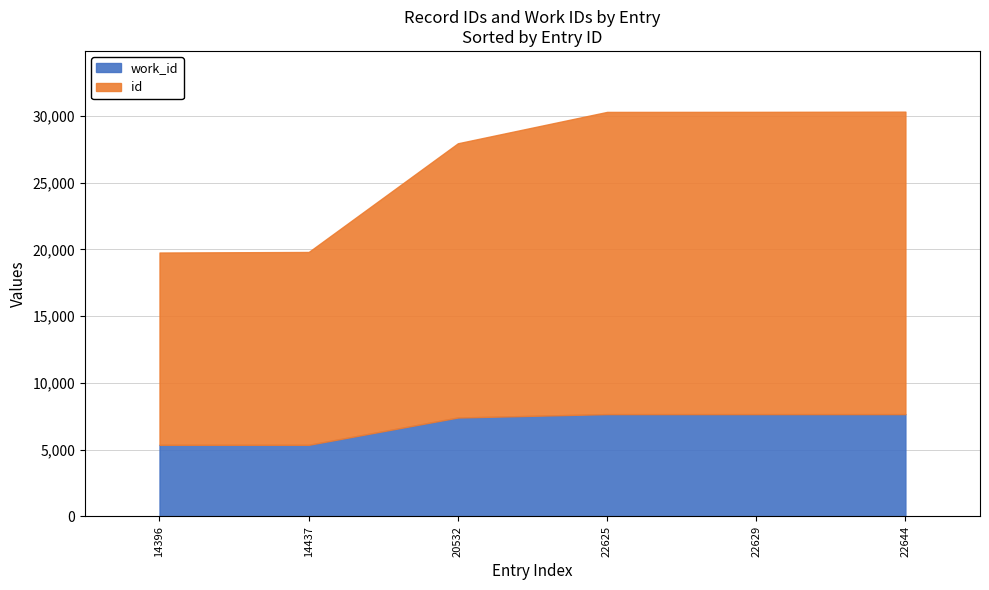

The work_id series shows 4557 at 20532. True or false?

False